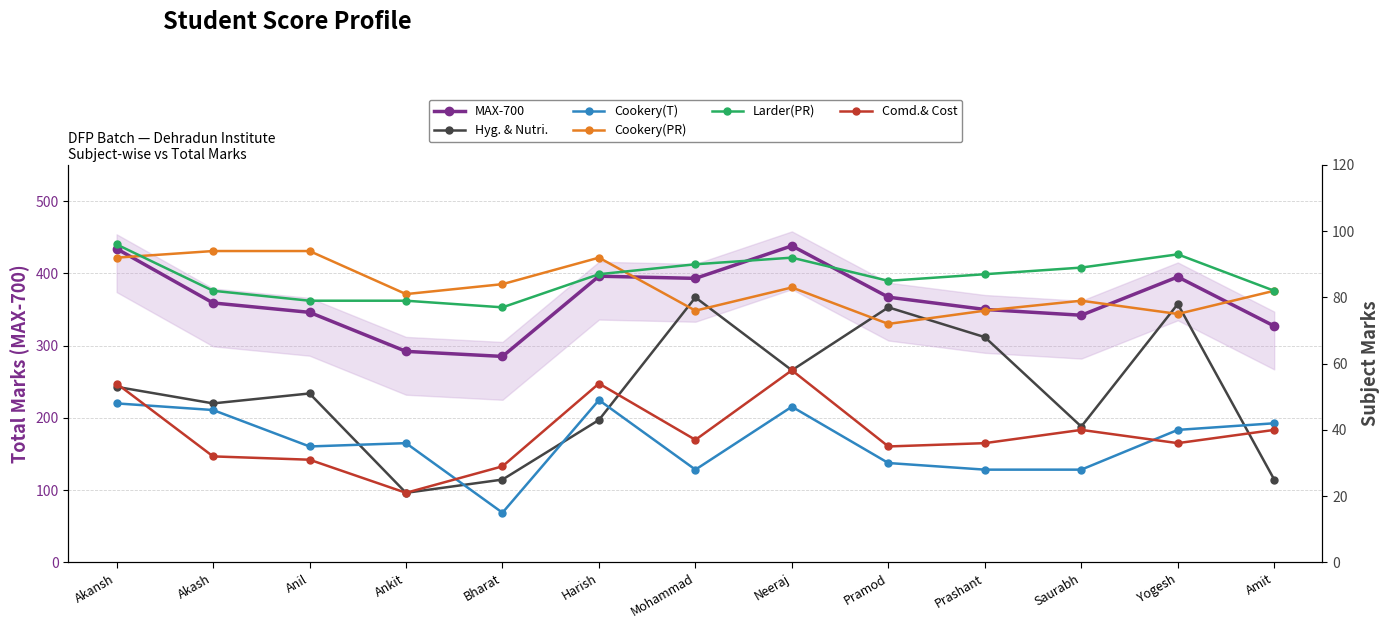

Reading left to right, transcribe all the data shown in this chart.

MAX-700: 434	359	346	292	285	396	393	438	367	350	342	395	327
Hyg. & Nutri.: 53	48	51	21	25	43	80	58	77	68	41	78	25
Cookery(T): 48	46	35	36	15	49	28	47	30	28	28	40	42
Cookery(PR): 92	94	94	81	84	92	76	83	72	76	79	75	82
Larder(PR): 96	82	79	79	77	87	90	92	85	87	89	93	82
Comd.& Cost: 54	32	31	21	29	54	37	58	35	36	40	36	40